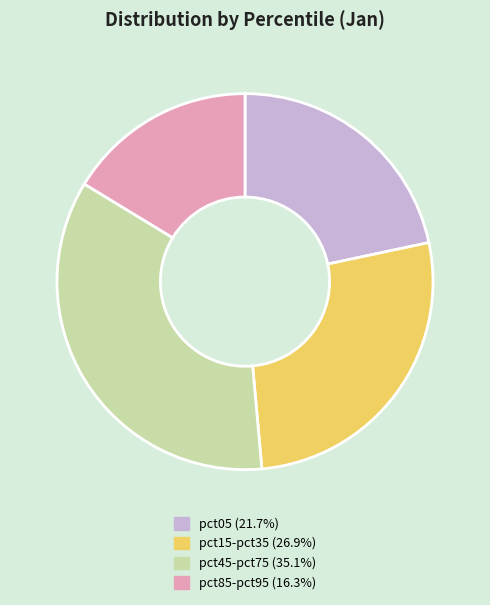

Is there any slice that represents more than half of the pie?

No